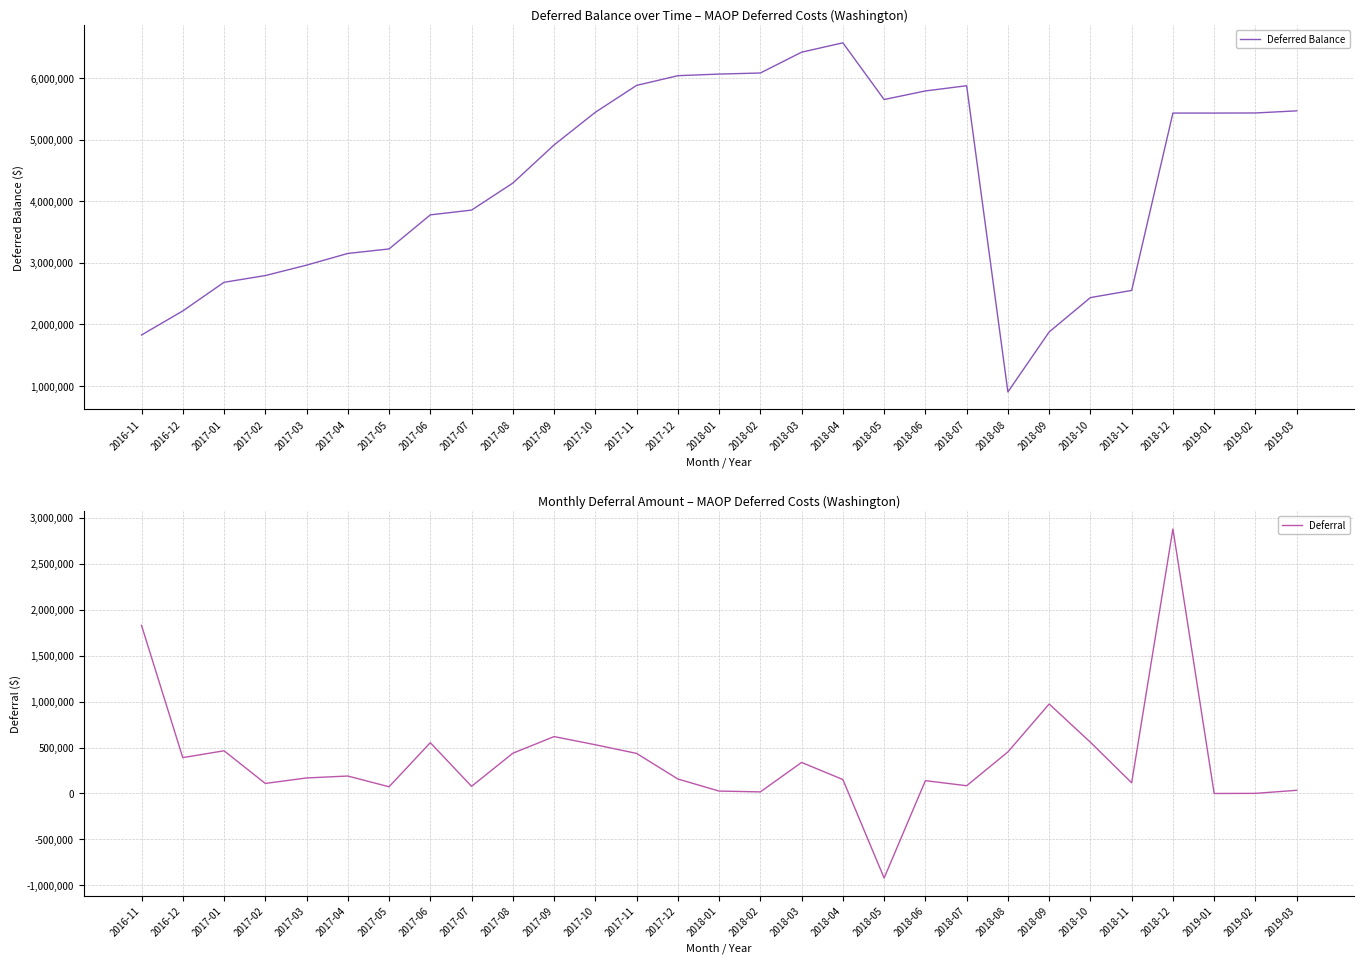

Where does the Deferred Balance series first go above 4914422?

2017-09